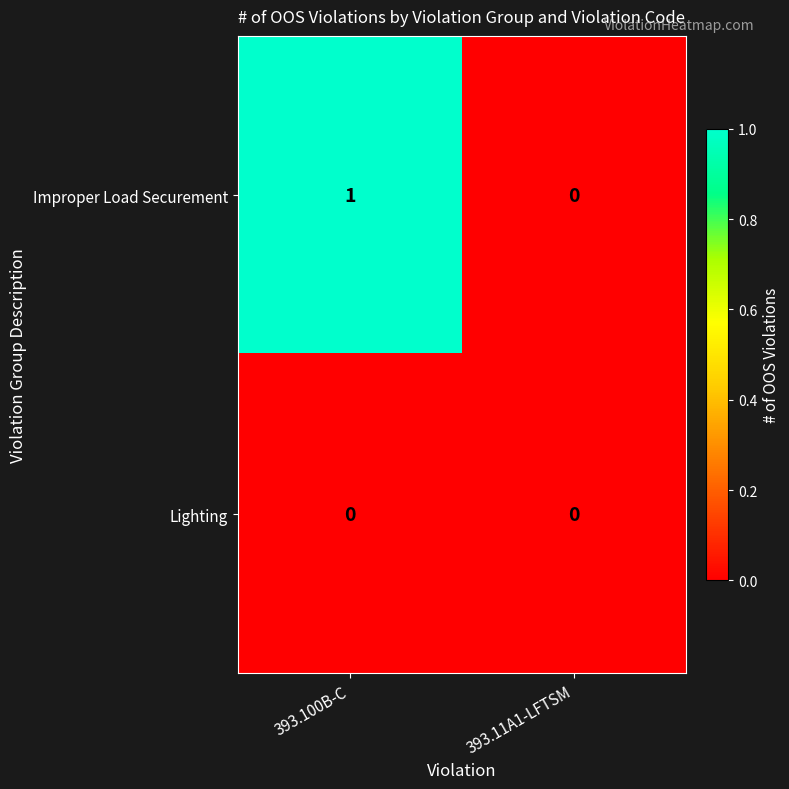

Between 393.100B-C and 393.11A1-LFTSM, which series saw the biggest shift?

Improper Load Securement